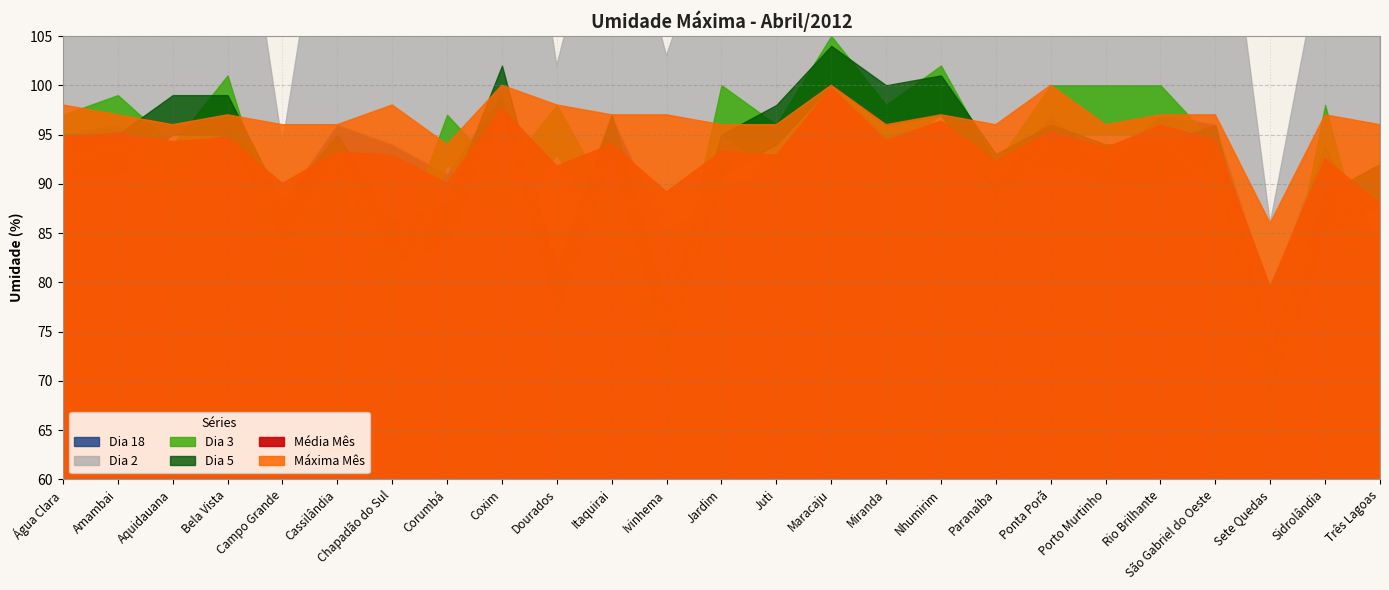

Reading left to right, extract all data points from this chart.

Média Mês: 94.7	95.2	94.3	94.7	90.0	93.2	92.9	90.0	97.7	91.8	94.0	89.2	93.3	92.9	99.8	94.4	96.4	92.3	95.3	93.6	95.9	94.4	79.6	92.6	87.9
Máxima Mês: 98.0	97.0	96.0	97.0	96.0	96.0	98.0	94.0	100.0	98.0	97.0	97.0	96.0	96.0	100.0	96.0	97.0	96.0	100.0	96.0	97.0	97.0	86.0	97.0	96.0
Dia 3: 92.0	94.0	89.0	96.0	78.0	88.0	77.0	92.0	86.0	93.0	83.0	70.0	95.0	91.0	100.0	93.0	97.0	87.0	95.0	95.0	95.0	89.0	65.0	93.0	72.0
Dia 5: 91.0	91.0	95.0	95.0	84.0	91.0	82.0	84.0	98.0	77.0	93.0	73.0	91.0	94.0	100.0	96.0	97.0	89.0	92.0	90.0	90.0	92.0	69.0	85.0	88.0
Dia 2: 94.0	95.0	92.0	95.0	66.0	93.0	92.0	94.0	100.0	80.0	87.0	78.0	91.0	89.0	99.0	94.0	96.0	89.0	95.0	96.0	96.0	93.0	67.0	81.0	81.0
Dia 18: 95.0	96.0	91.0	96.0	88.0	96.0	94.0	91.0	99.0	82.0	97.0	85.0	89.0	92.0	100.0	95.0	96.0	90.0	97.0	92.0	97.0	96.0	79.0	94.0	84.0